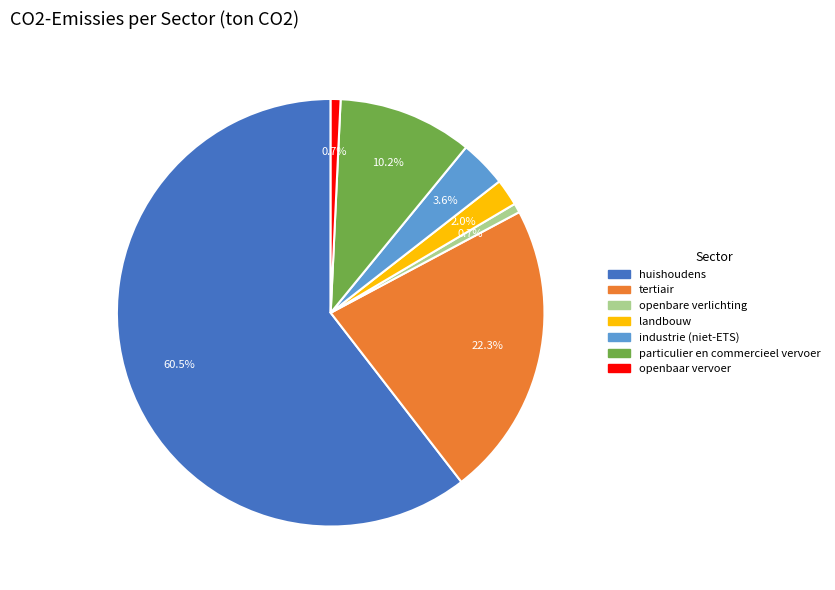

Count the number of slices in the pie.

7